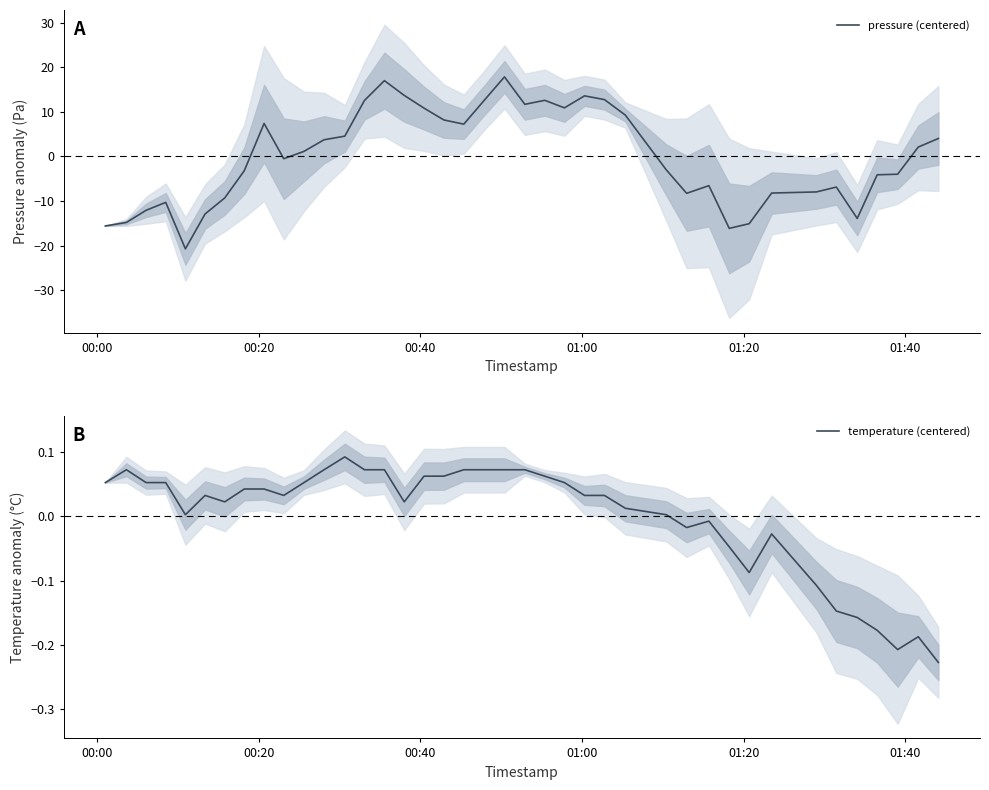

What is the minimum value for pressure (centered)?

-20.7